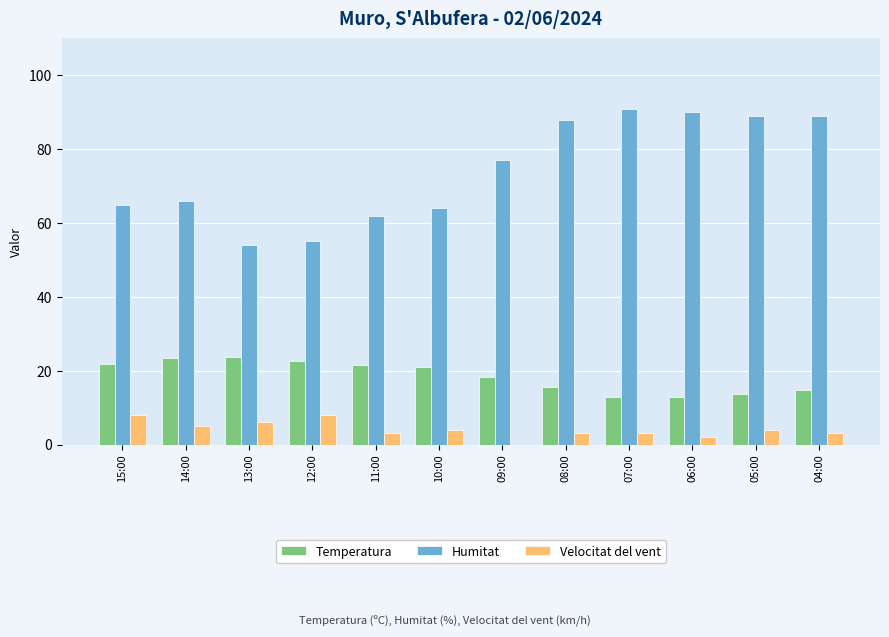

What is the greatest value displayed?

91.0